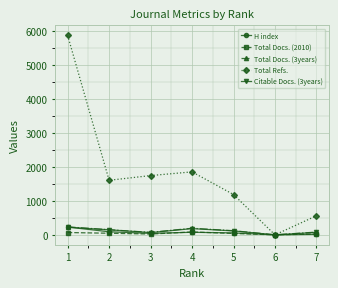

What is the value of the Total Docs. (3years) point at the 4th from the left?

193